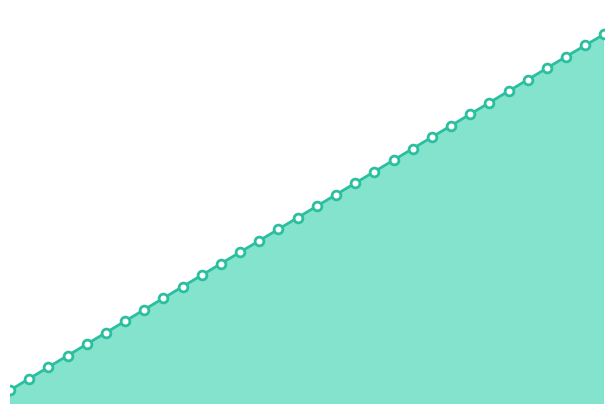

Does the chart have visible grid lines?

No